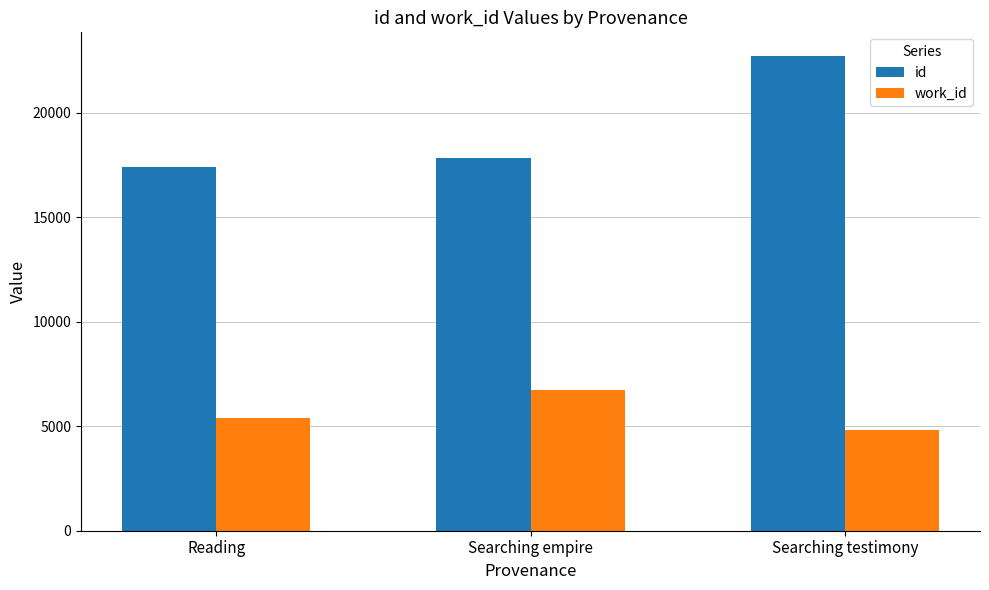

What is the difference between the highest and lowest values at Searching testimony?

17897.5